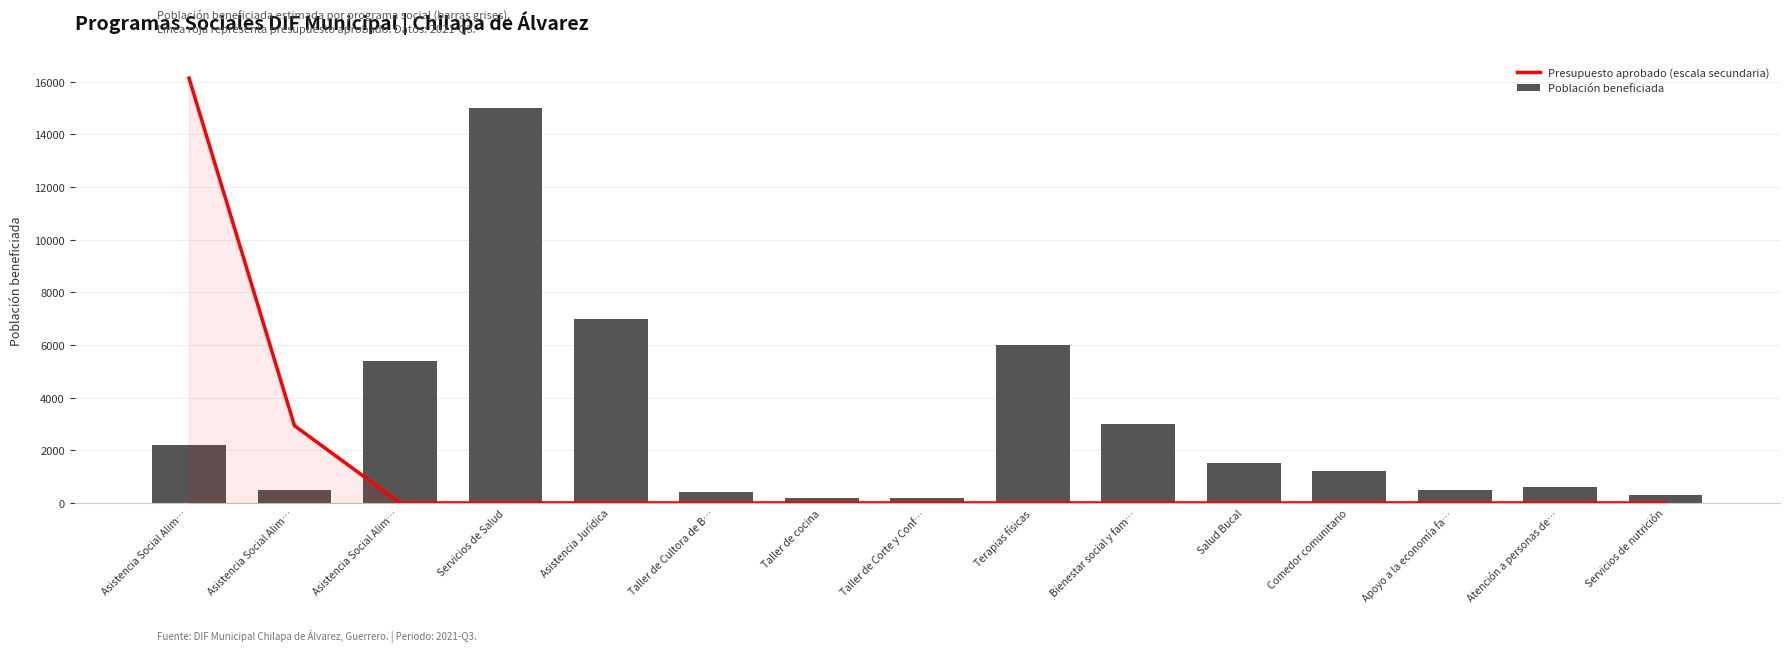

At how many categories does at least one series exceed 7850?

2